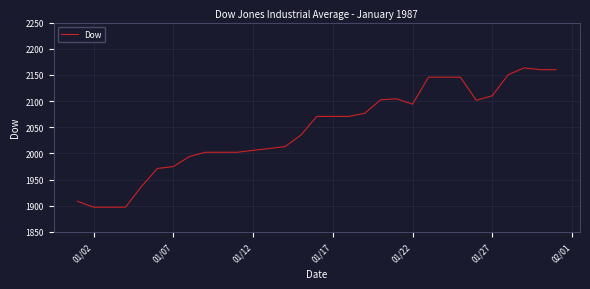

What is the difference between the maximum and minimum values?

266.0